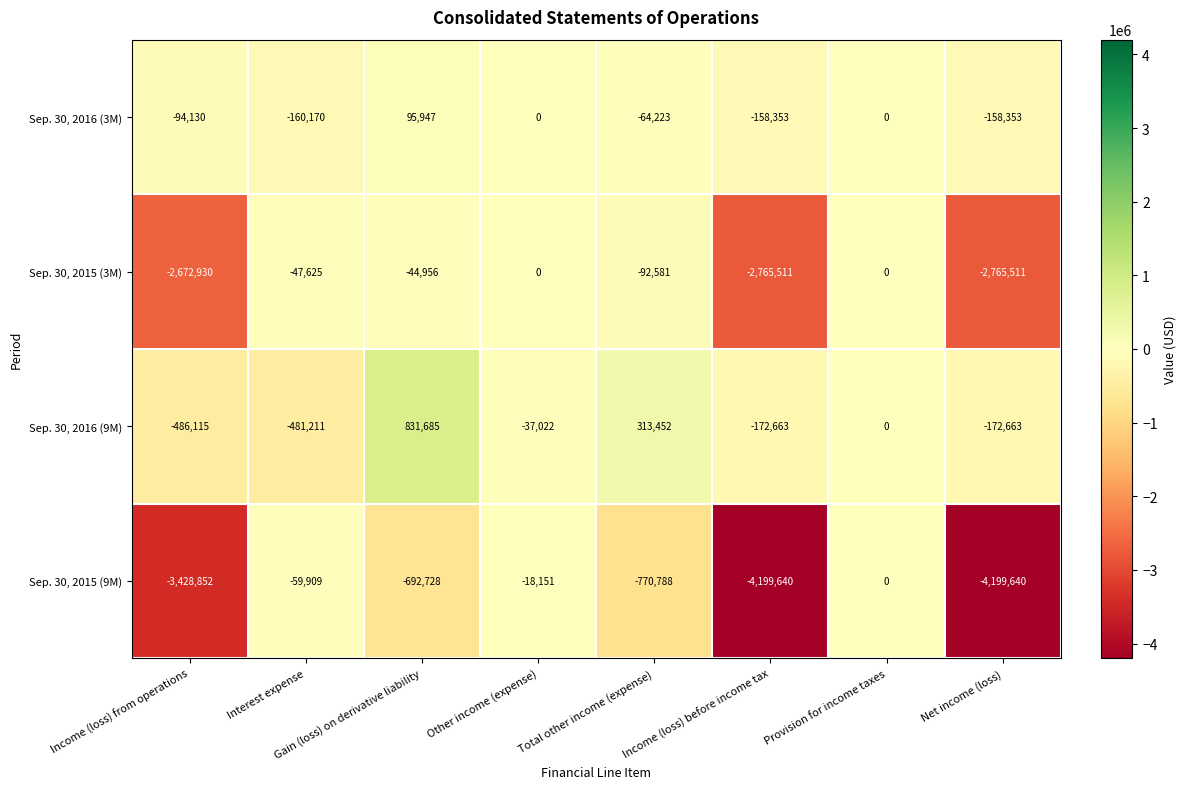

At which label is Sep. 30, 2016 (9M) closest to 172785?

Total other income (expense)